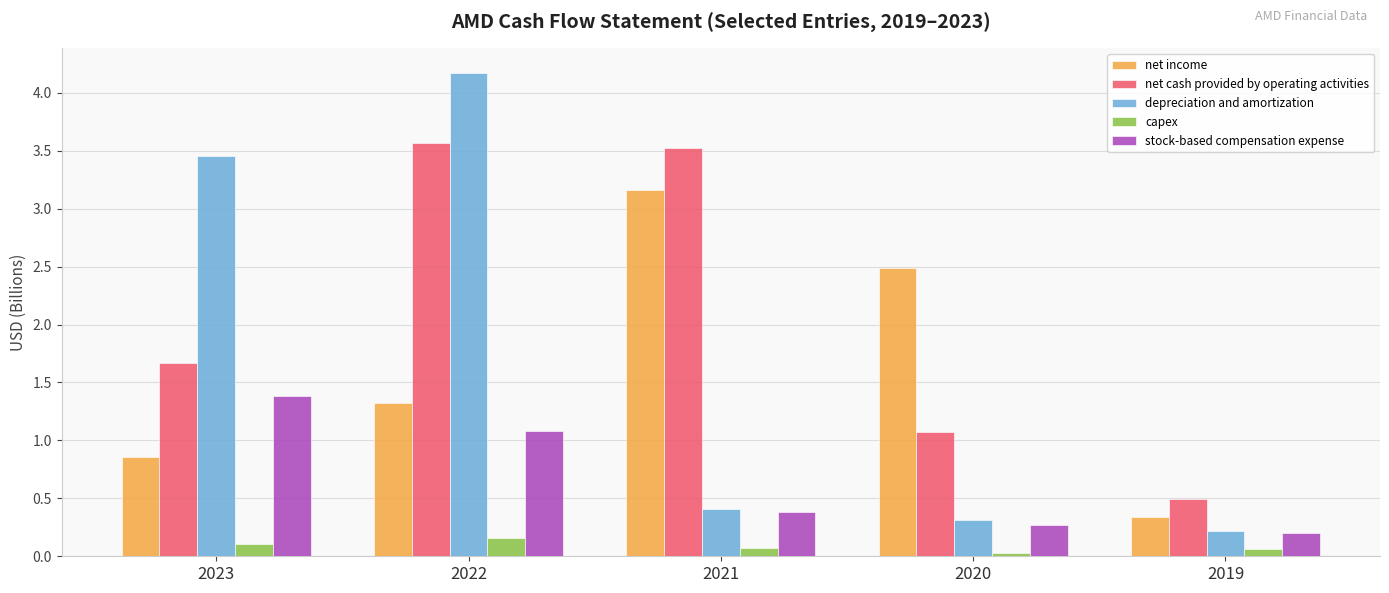

What is the sum of the stock-based compensation expense values at 2023 and 2020?

1.7